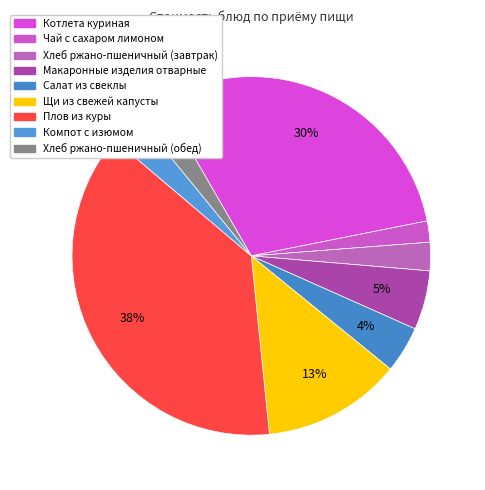

To the nearest percent, what is the difference between the largest and smallest slice percentages?

36%